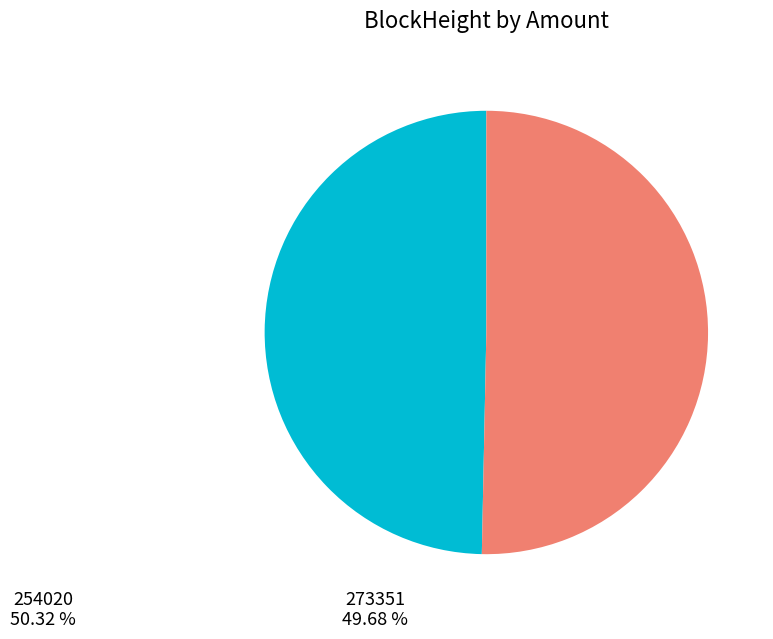

True or false: 273351 accounts for 1% of the total.

False